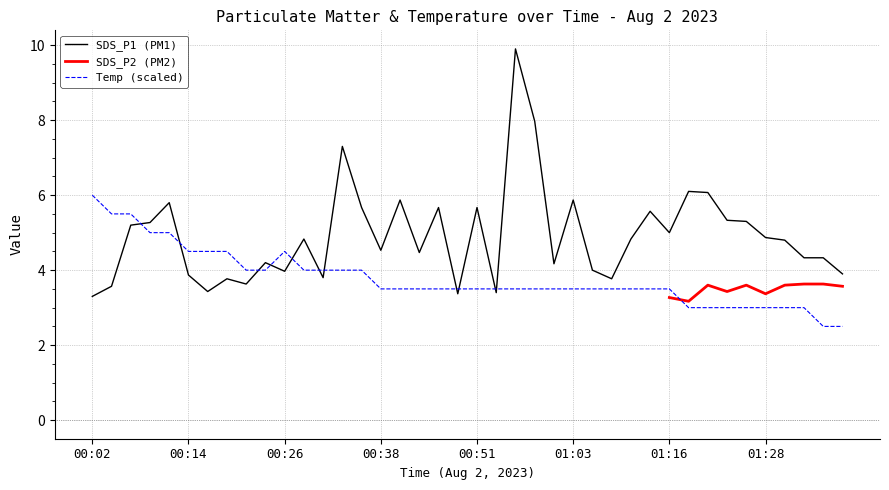

What is the sum of all SDS_P1 values?

196.7